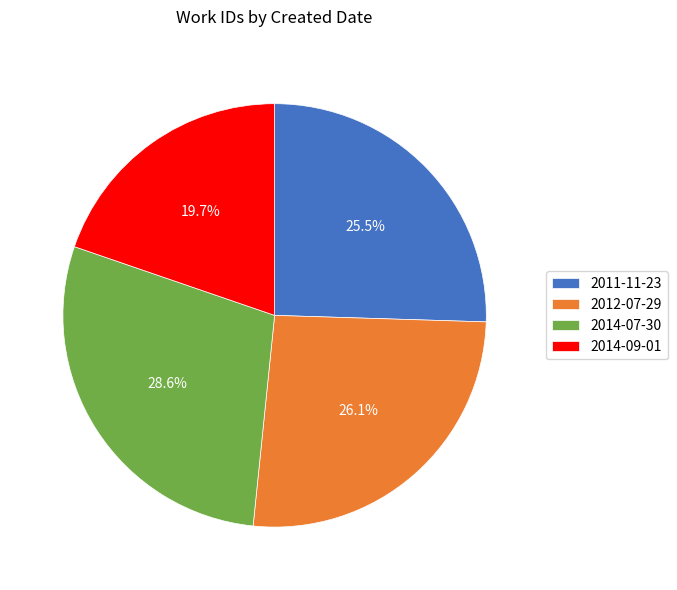

To the nearest percent, what portion does 2014-09-01 represent?

20%